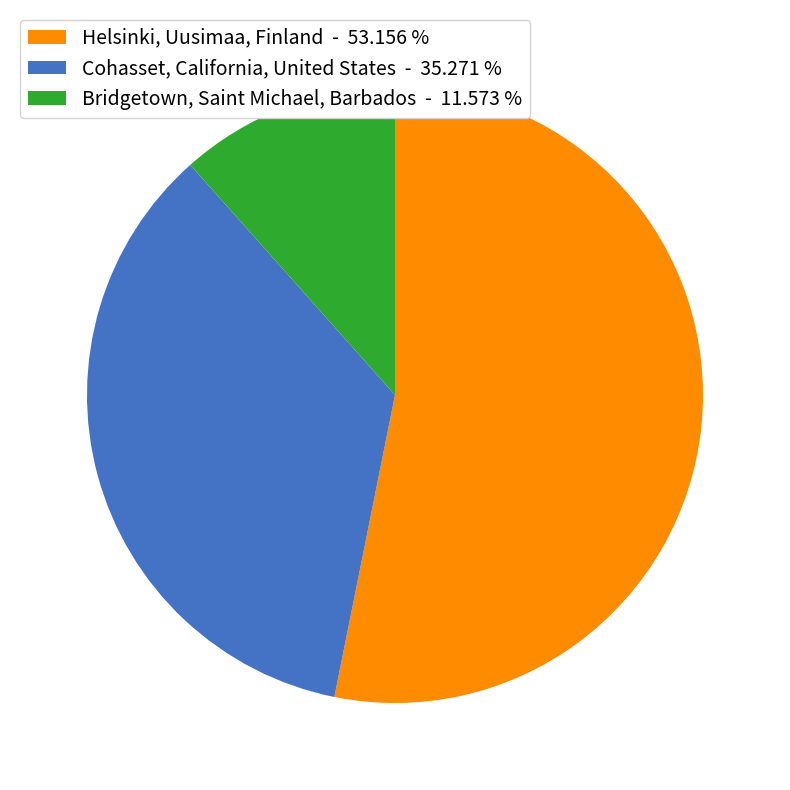

True or false: Bridgetown, Saint Michael, Barbados accounts for 23% of the total.

False